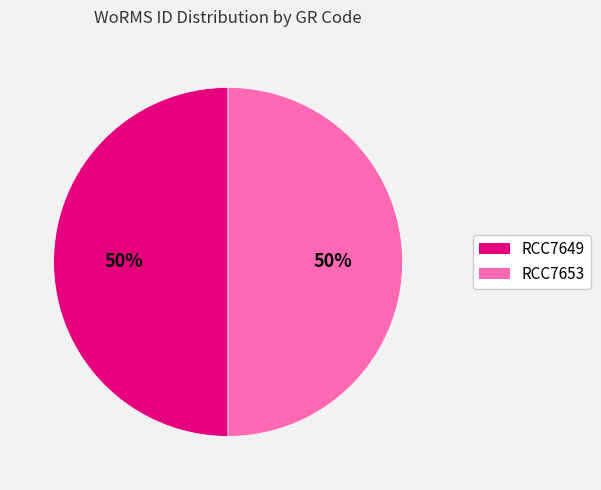

Is the sum of RCC7653 and RCC7649 greater than half?

Yes